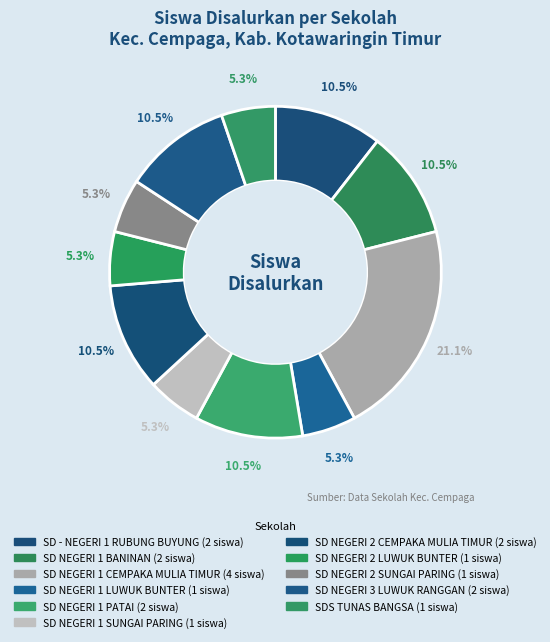

To the nearest percent, what is the average slice percentage?

9%